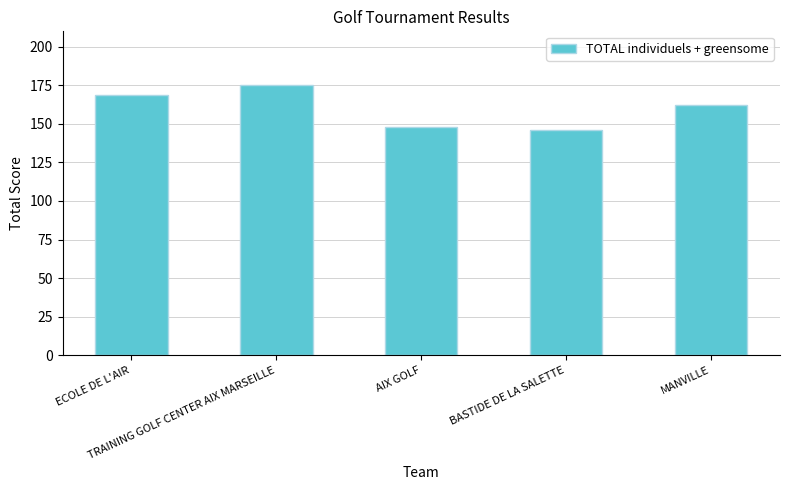

Which category has the highest value across all series?

TRAINING GOLF CENTER AIX MARSEILLE